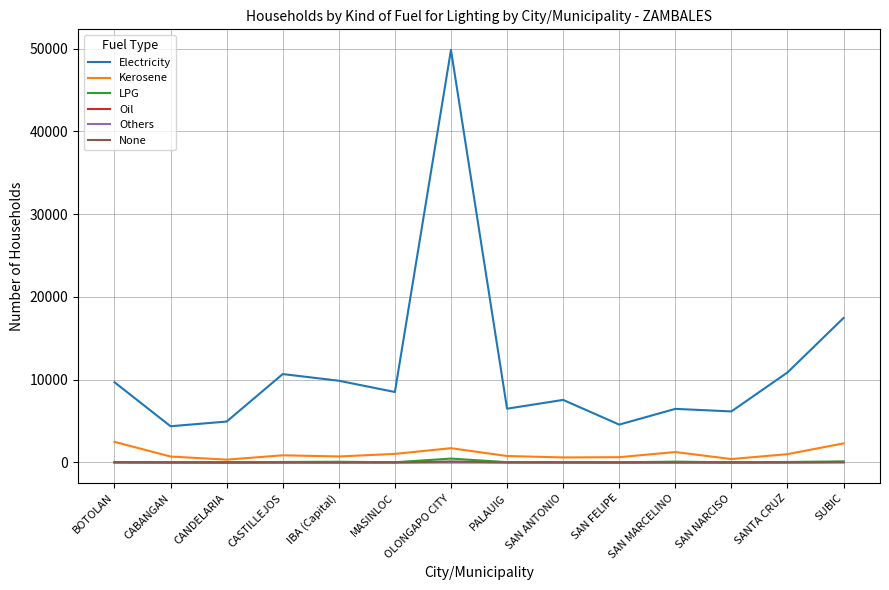

At which category is the sum across all series the highest?

OLONGAPO CITY